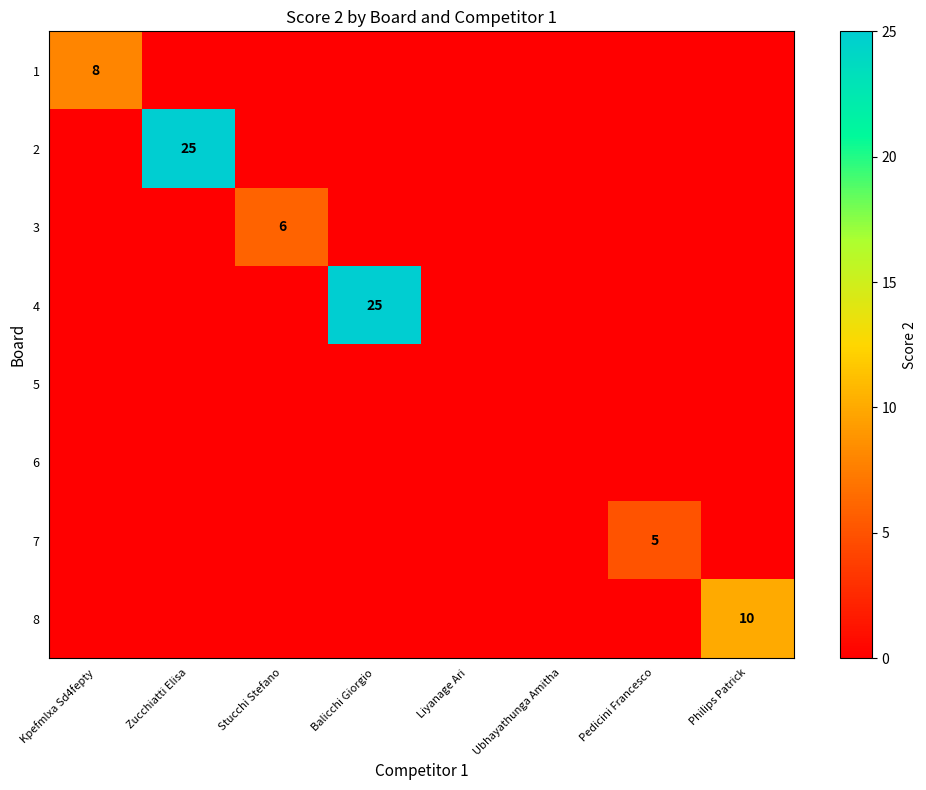

Which has a higher value, Philips Patrick or Liyanage Ari?

Philips Patrick